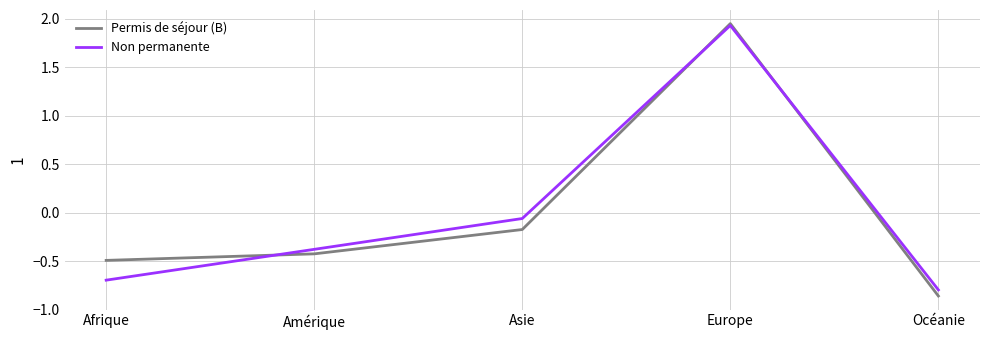

Which label corresponds to the largest value in the chart?

Europe